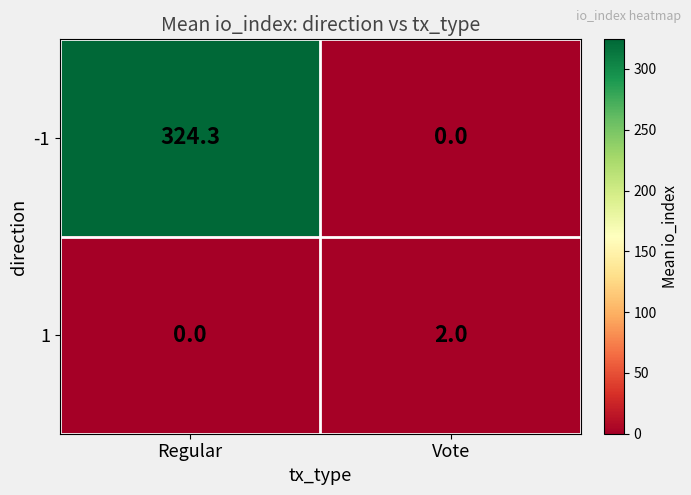

List the series in order of their overall mean, lowest first.

1, -1